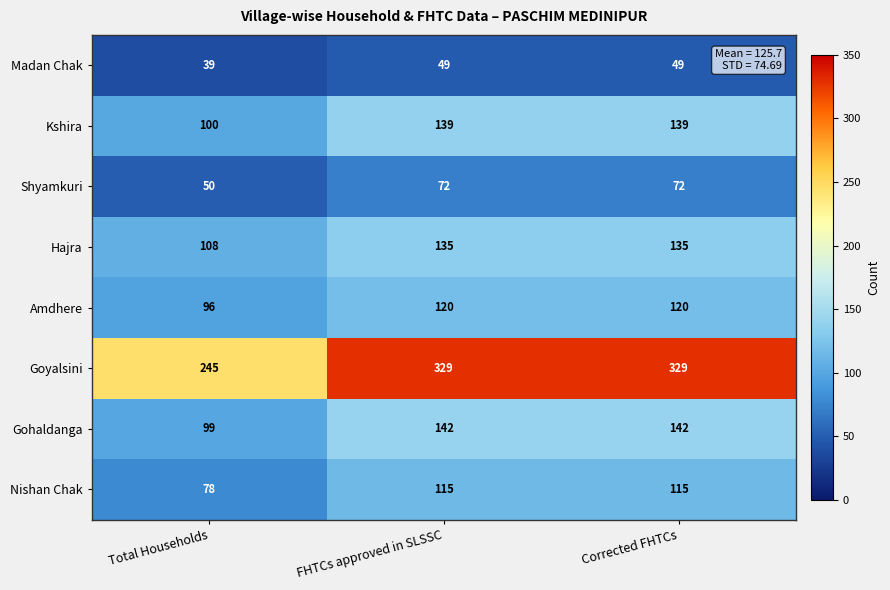

What is the sum of all Hajra values?

378